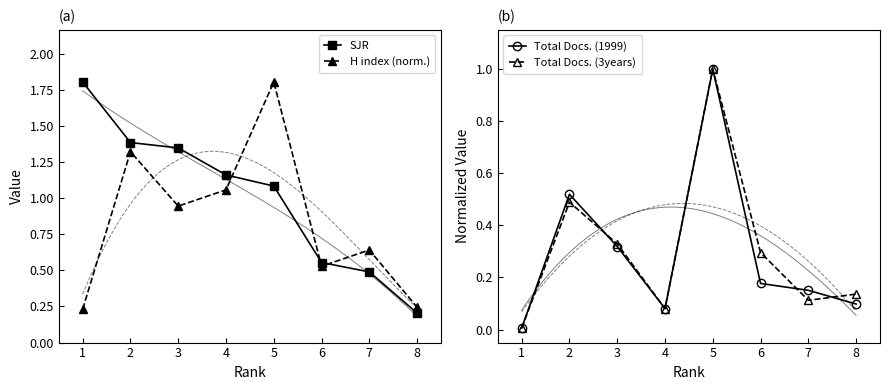

Reading left to right, list all the values displayed in this chart.

SJR: 1.8	1.4	1.3	1.2	1.1	0.6	0.5	0.2
H index (norm.): 0.2	1.3	0.9	1.1	1.8	0.5	0.6	0.2
Total Docs. (1999): 0.0	0.5	0.3	0.1	1.0	0.2	0.2	0.1
Total Docs. (3years): 0.0	0.5	0.3	0.1	1.0	0.3	0.1	0.1